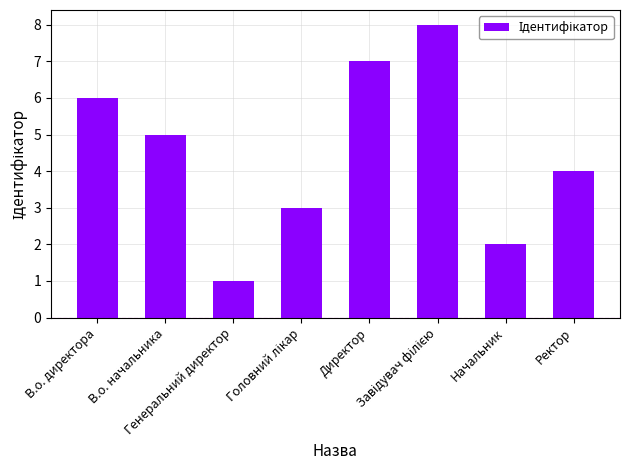

Reading right to left, list all the values displayed in this chart.

4	2	8	7	3	1	5	6